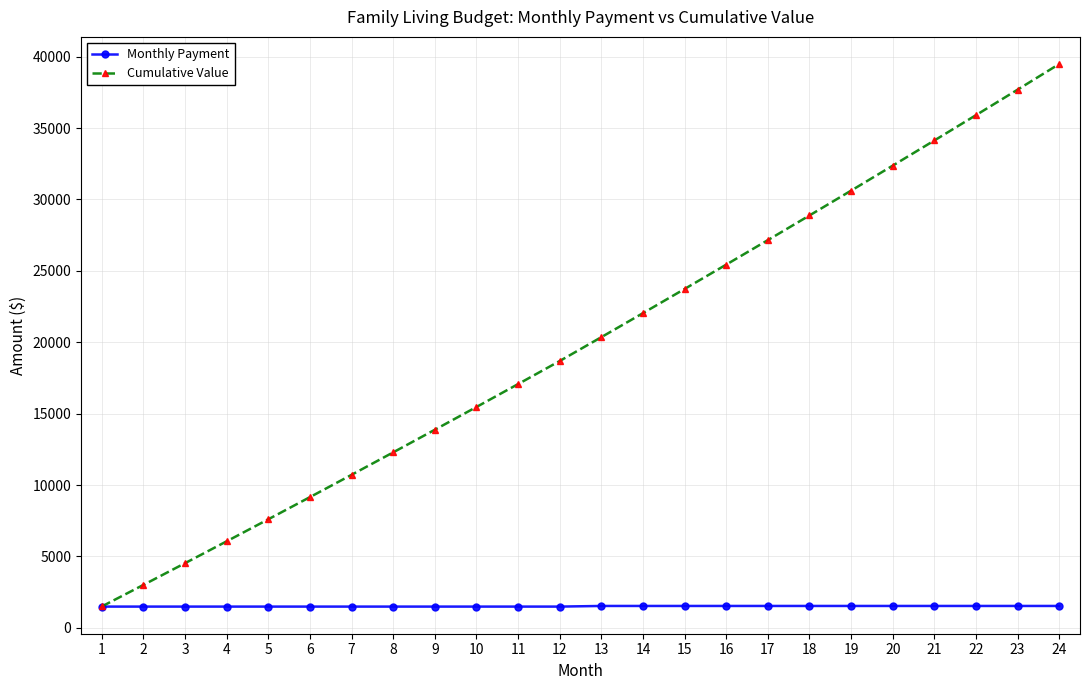

Which series has the largest total across all categories?

Cumulative Value